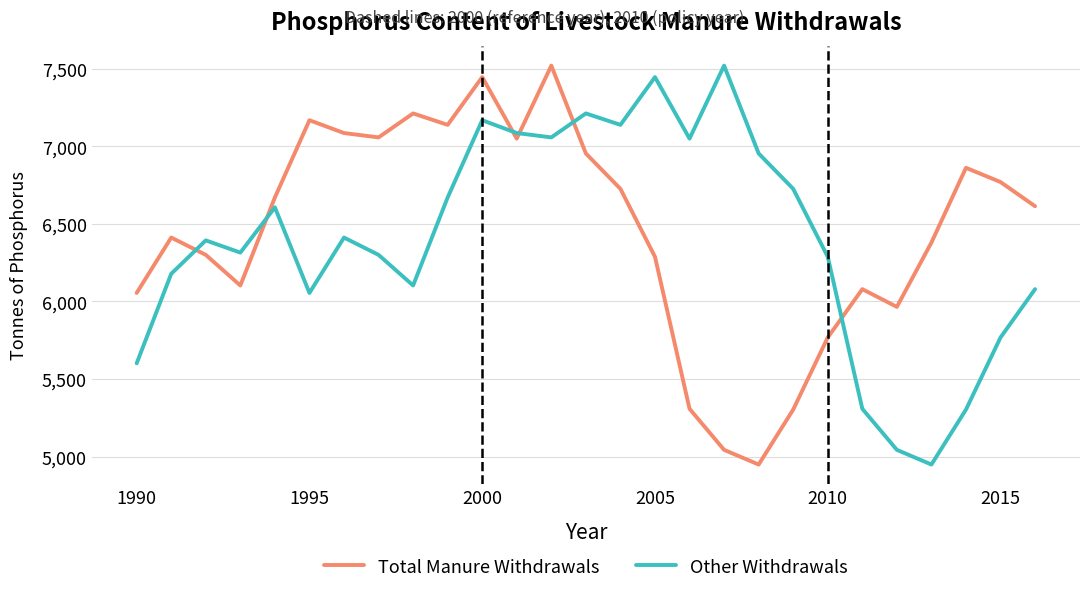

How many categories are shown in the chart?

27